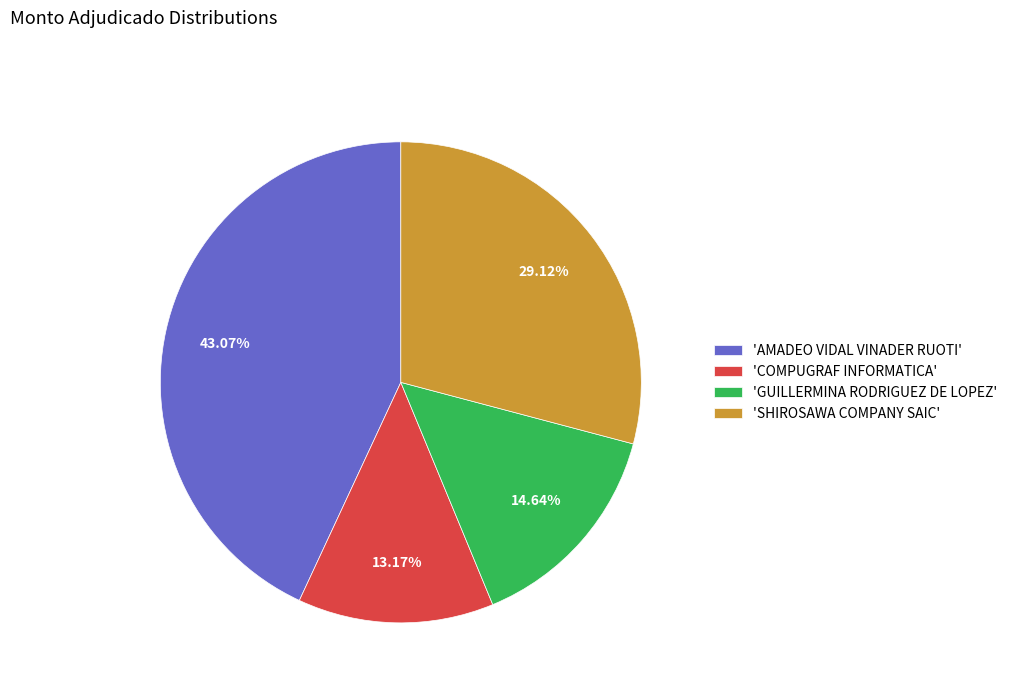

Which has a higher value, 'GUILLERMINA RODRIGUEZ DE LOPEZ' or 'AMADEO VIDAL VINADER RUOTI'?

'AMADEO VIDAL VINADER RUOTI'